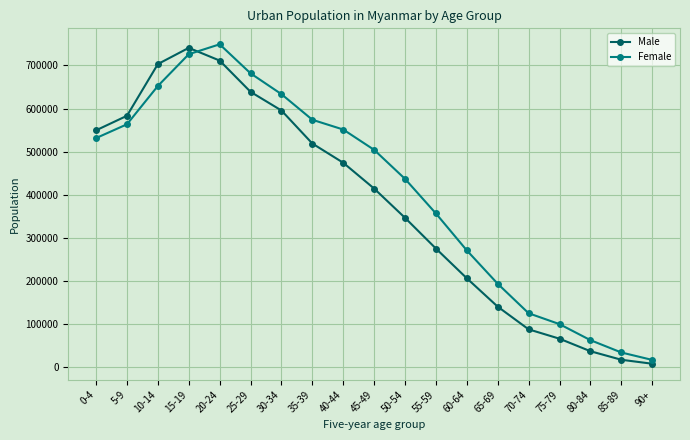

Is the value of Male at 60-64 greater than the value of Female at 65-69?

Yes